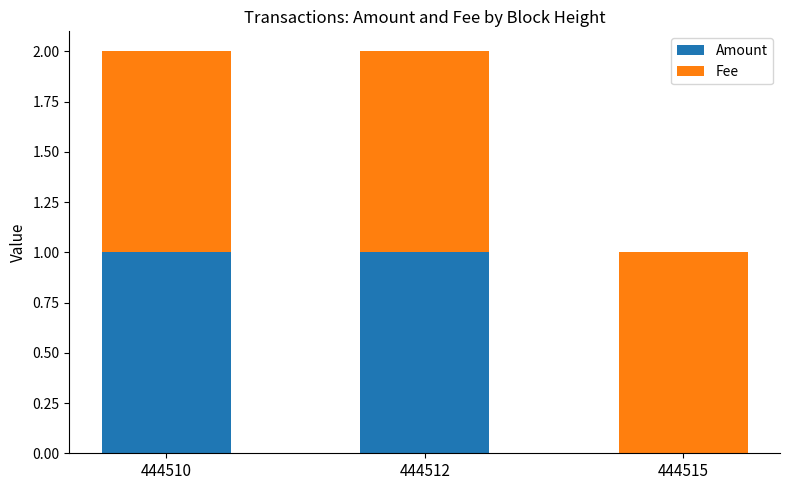

Reading left to right, transcribe the values for Amount.

444510=1	444512=1	444515=0